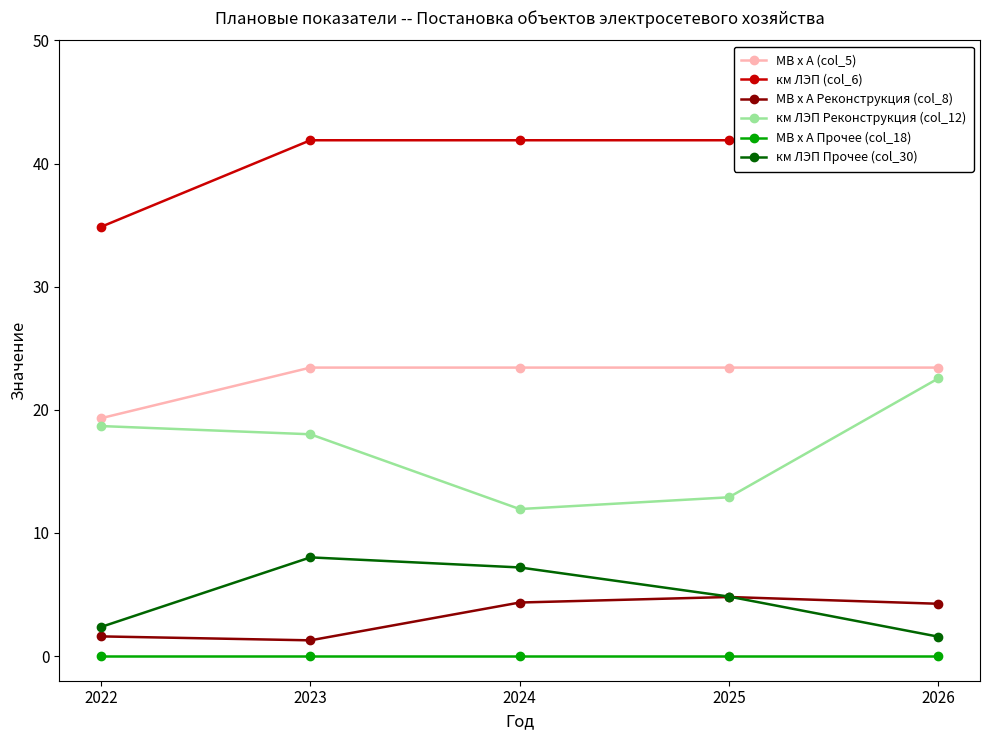

Does the chart display data point markers on the line(s)?

Yes